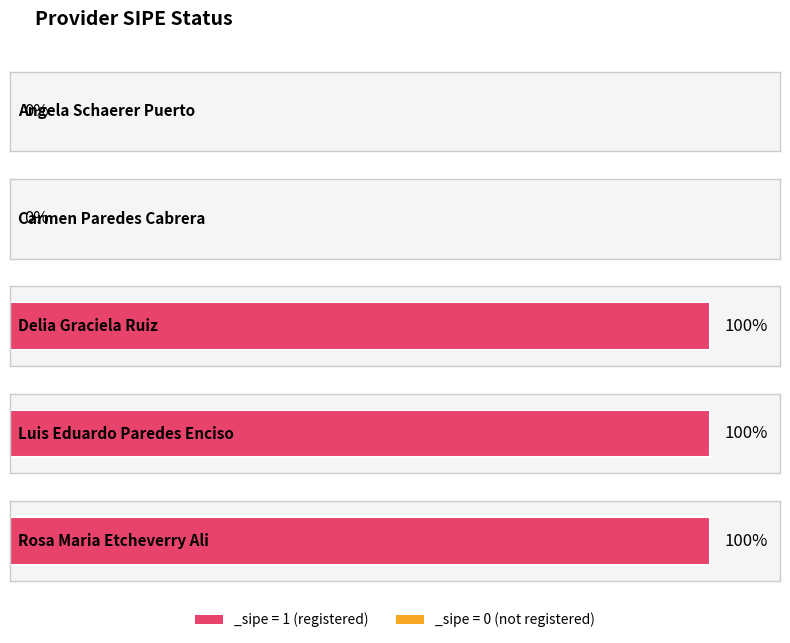

What is the greatest value displayed?

1